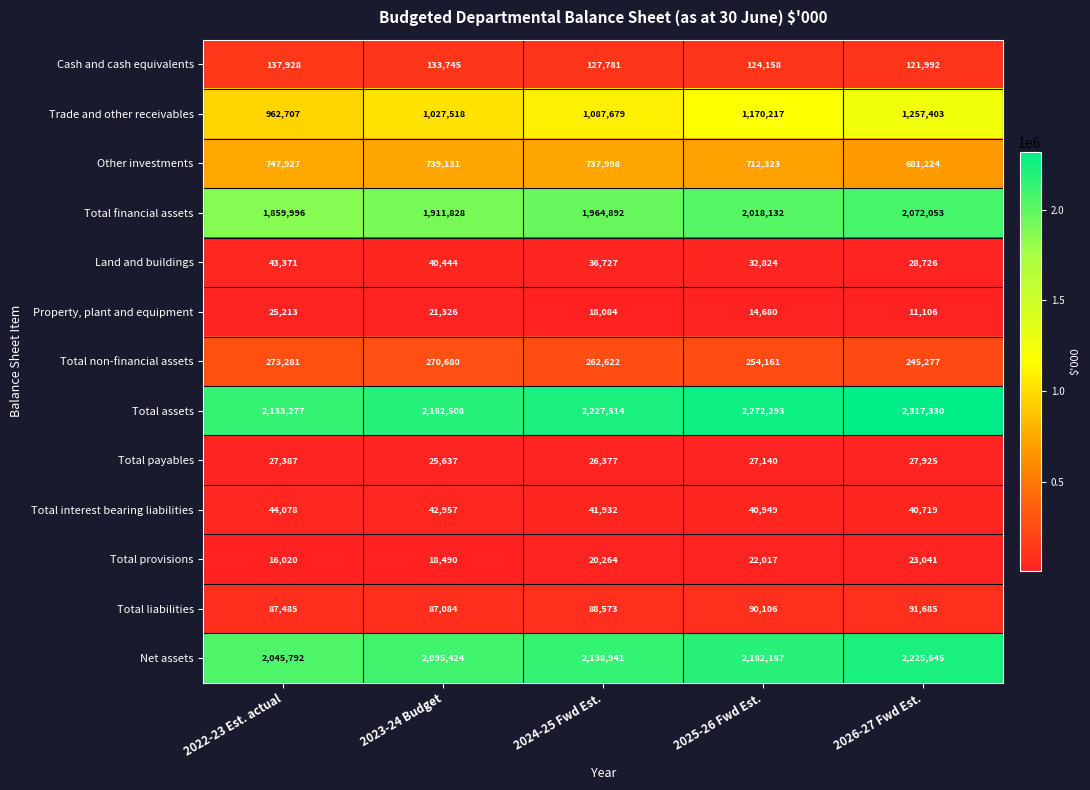

How many data points in Total non-financial assets are less than 262622?

2